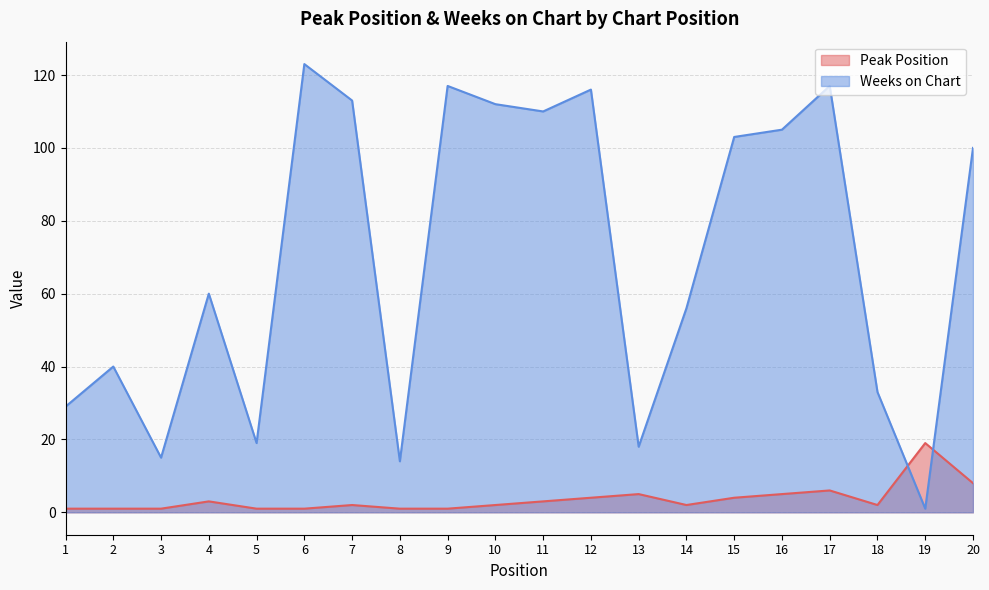

How many lines are shown in the chart?

2